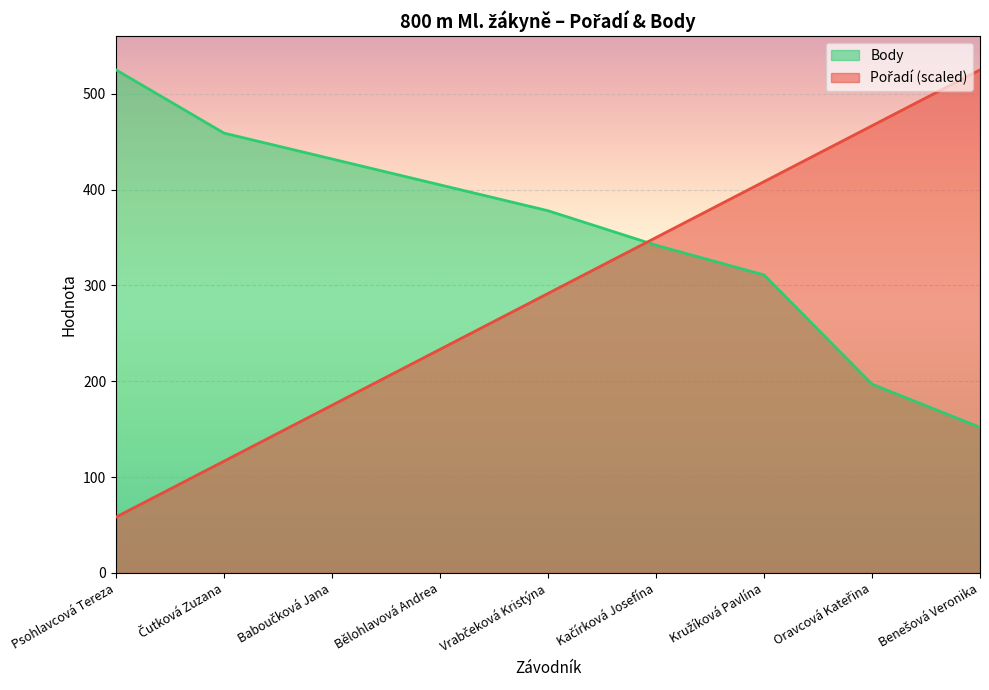

What is the label of the 3rd point from the right?

Kružíková Pavlína